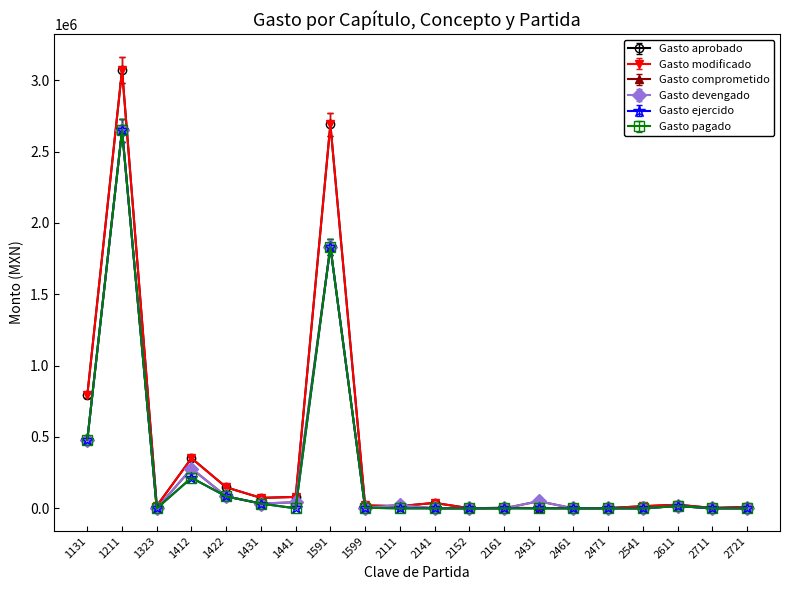

What is the value of the Gasto comprometido point at the 2nd from the left?

2649252.0